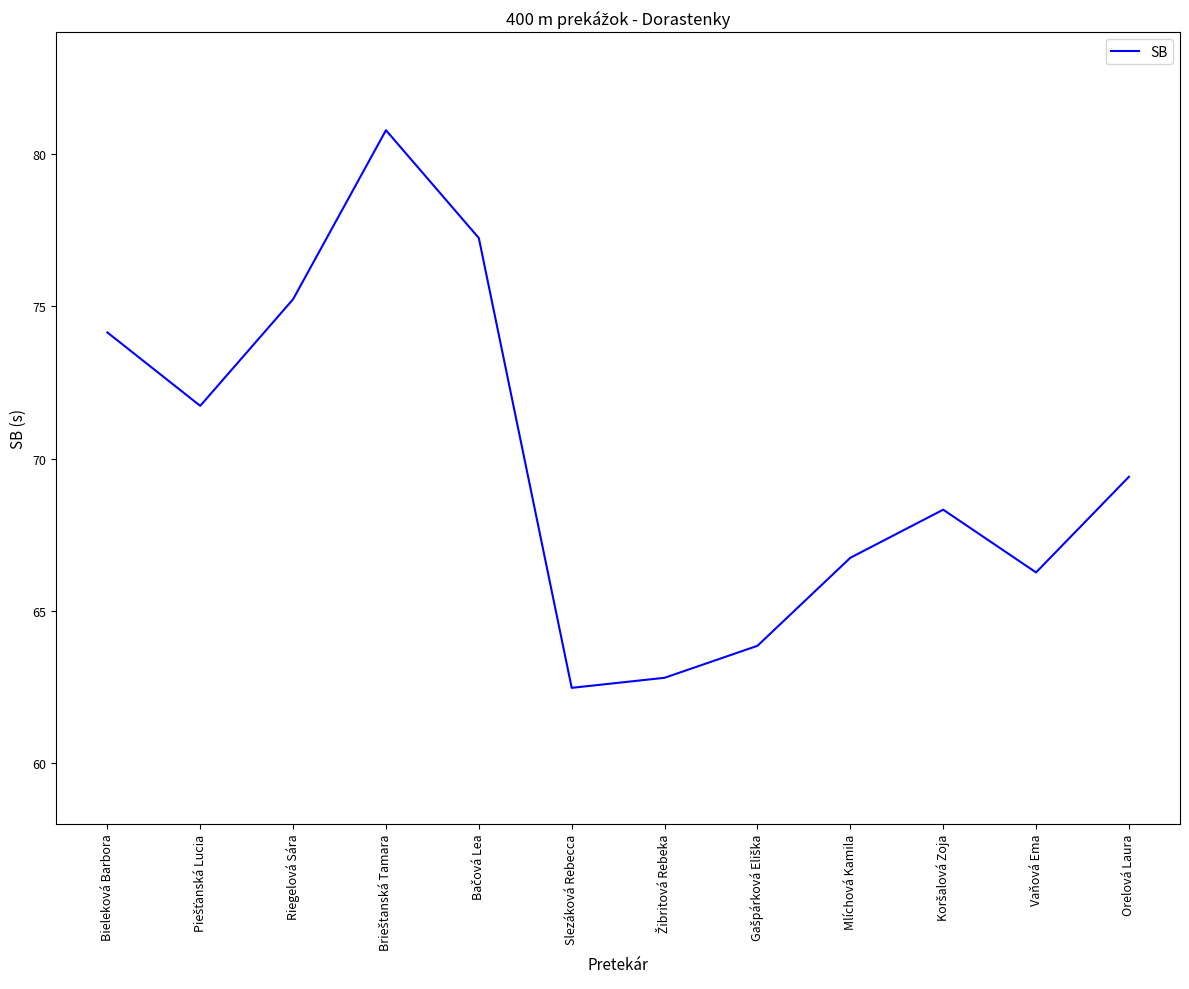

True or false: there are more than 1 points higher than both neighbors.

True